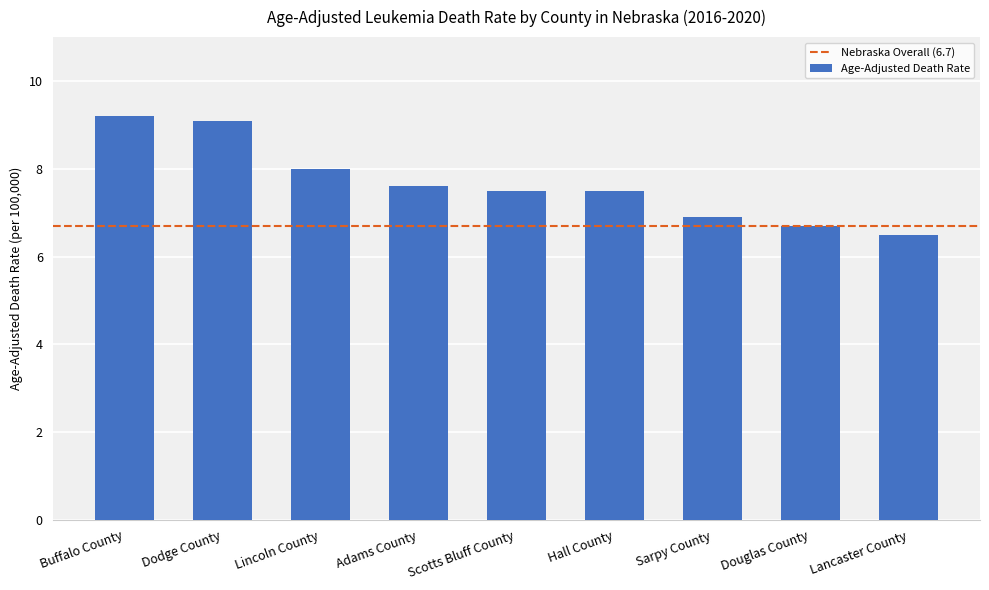

True or false: the data shows 7.6 at Adams County.

True